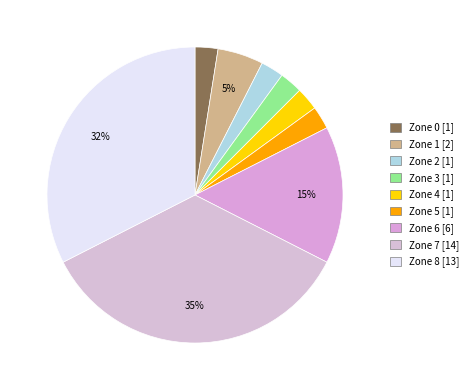

Which slice is the largest?

7